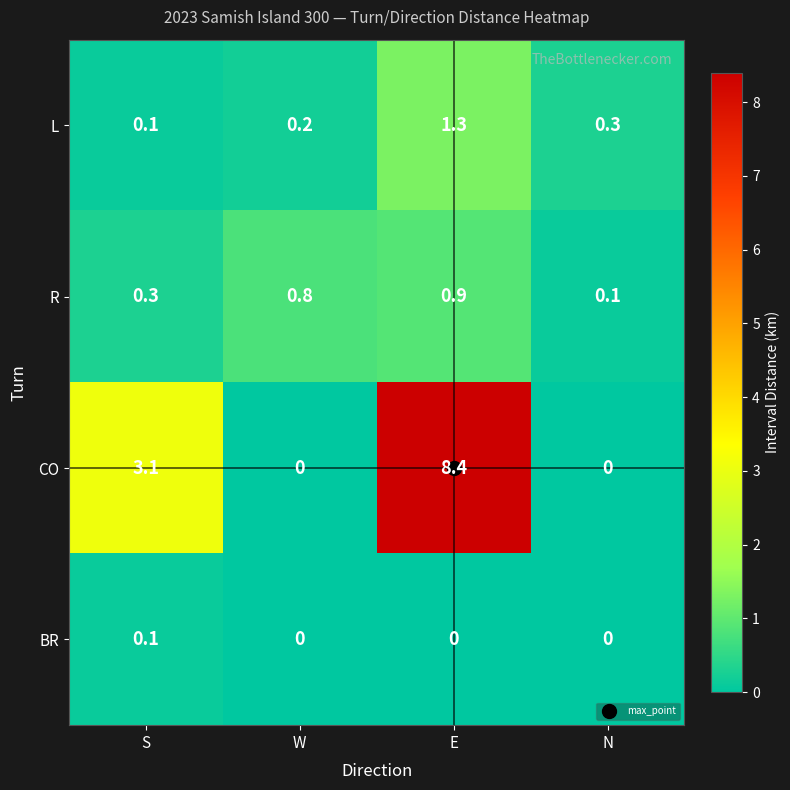

The value of CO at E is 8.4. True or false?

True